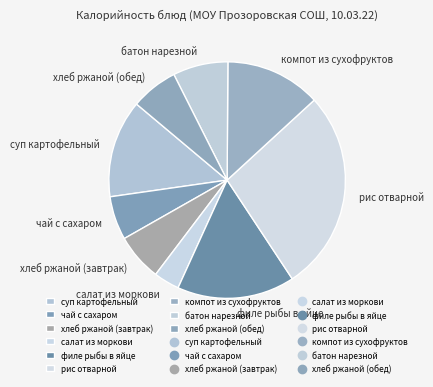

How many slices are in this pie chart?

9